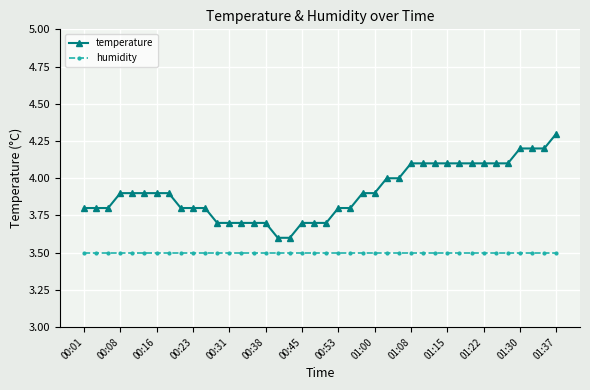

Which series has the largest total across all categories?

temperature